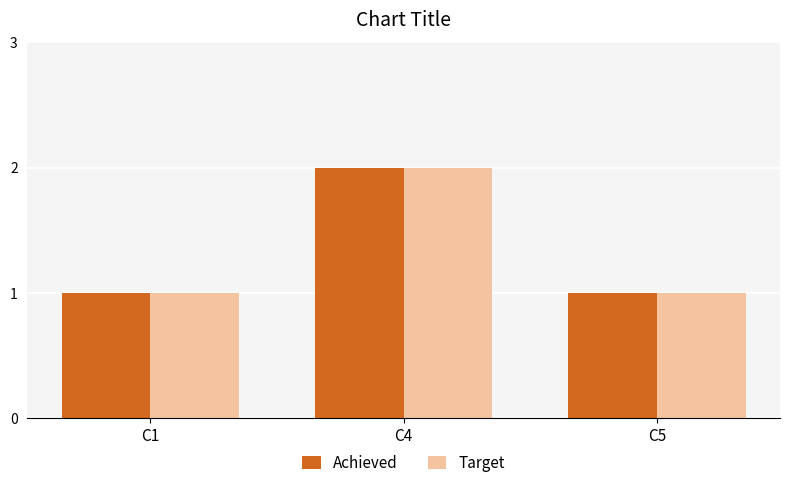

True or false: Target has a value of 0 at C5.

False